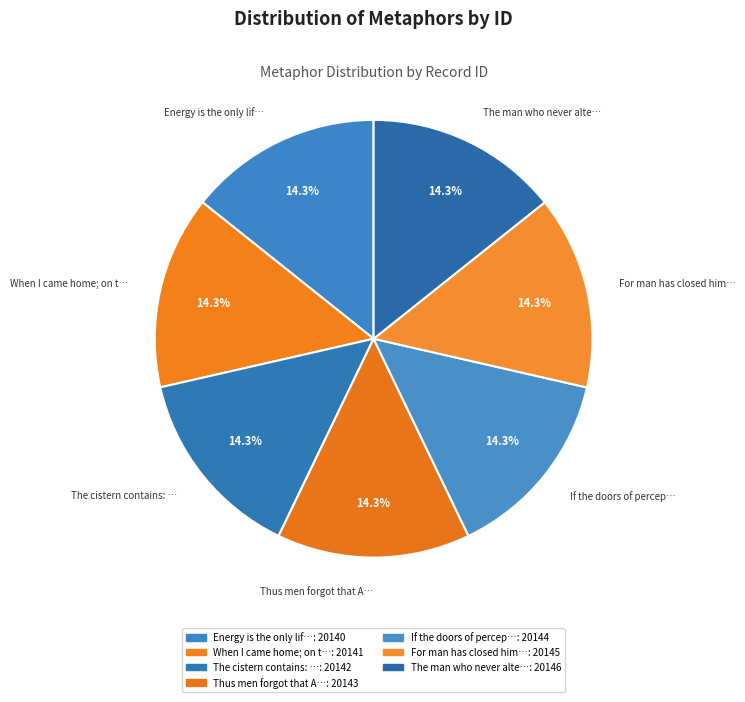

Approximately how many times larger is the value at Energy is the only lif… compared to When I came home; on t…?

1.0